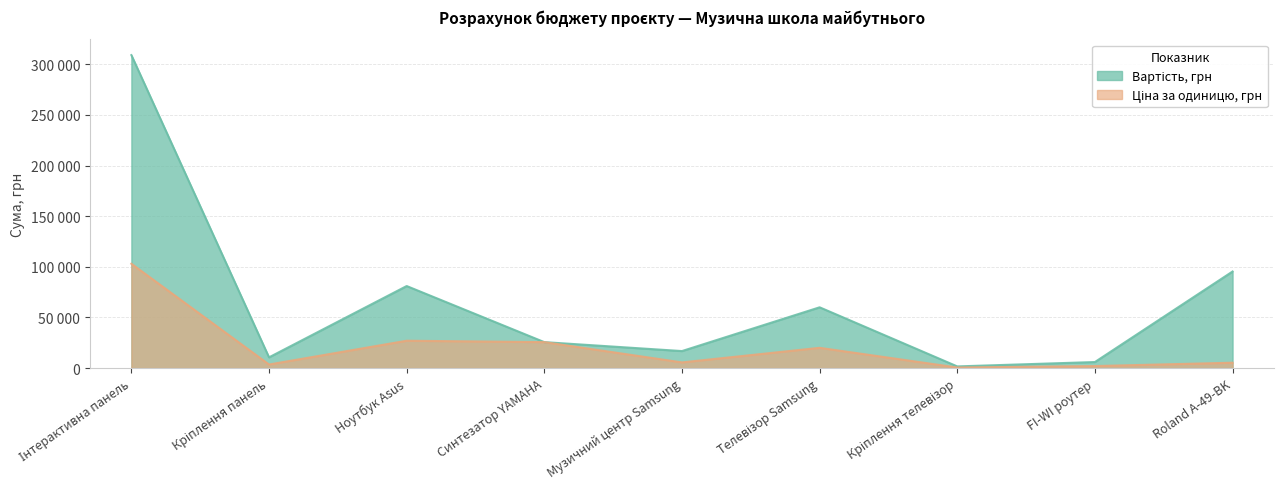

At which label is Вартість, грн closest to 155323?

Roland A-49-BK